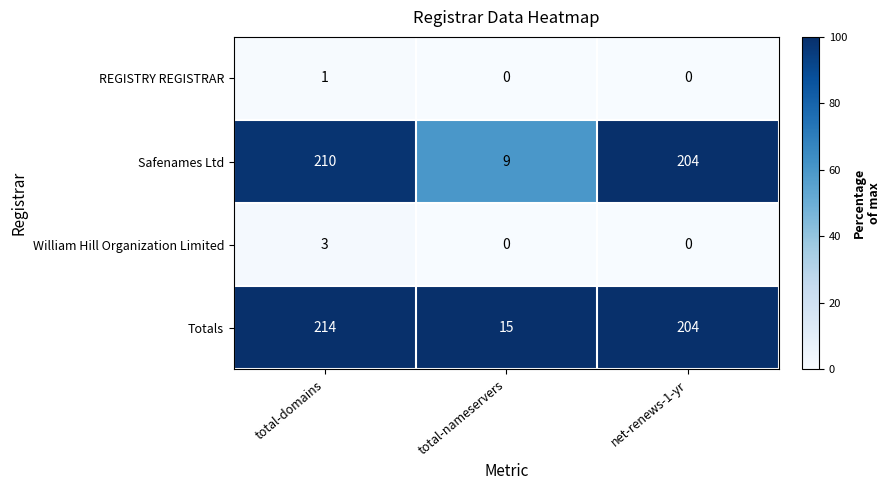

What is the maximum value for Totals?

214